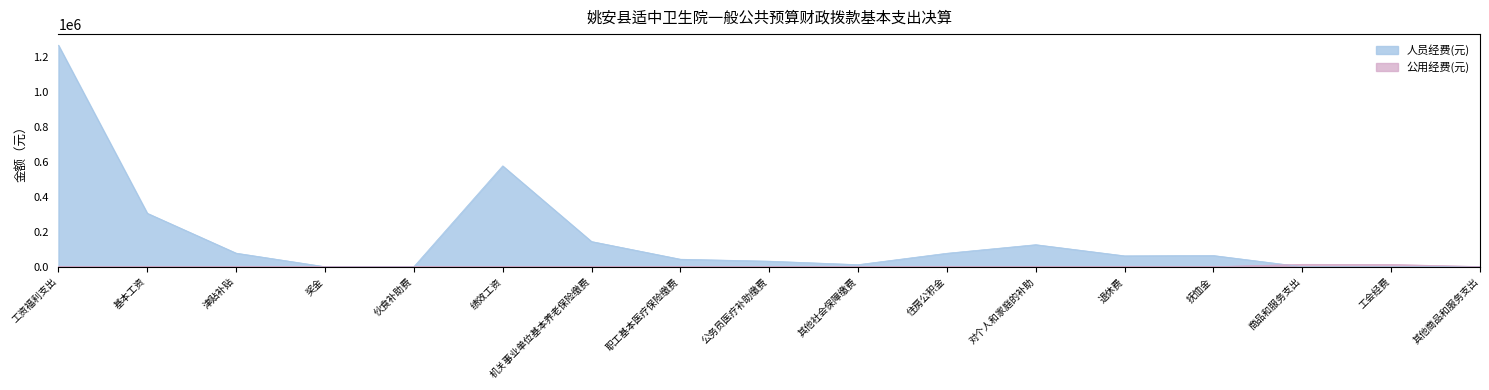

True or false: 公用经费(元) has a value of 900.0 at 其他商品和服务支出.

True